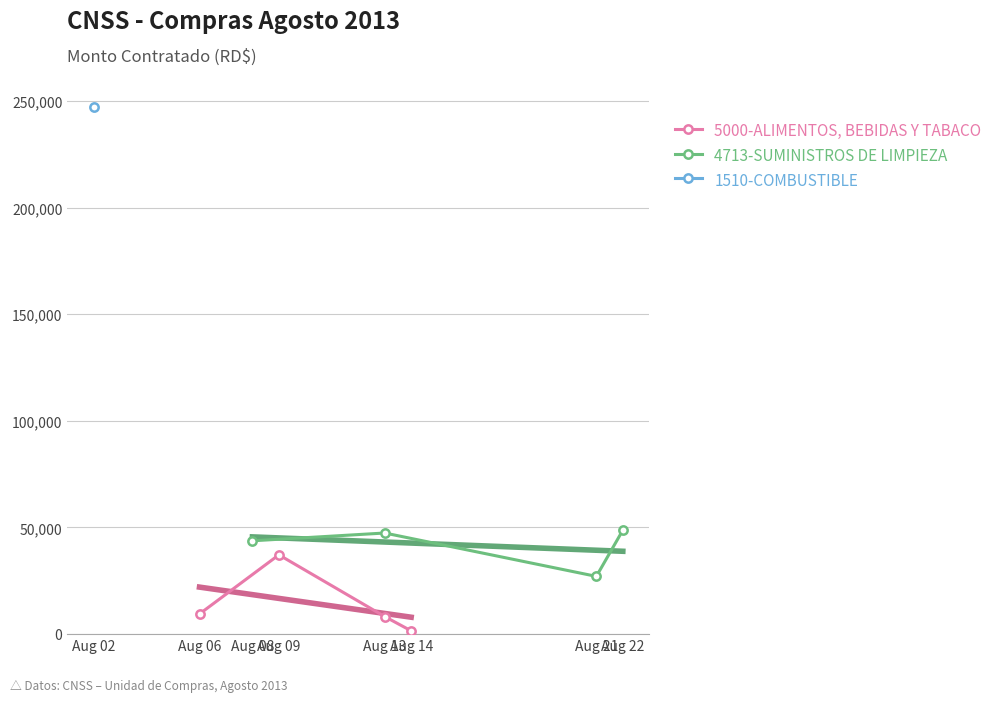

What is the value of the 5000-ALIMENTOS, BEBIDAS Y TABACO point at the 1st from the left?

9467.7